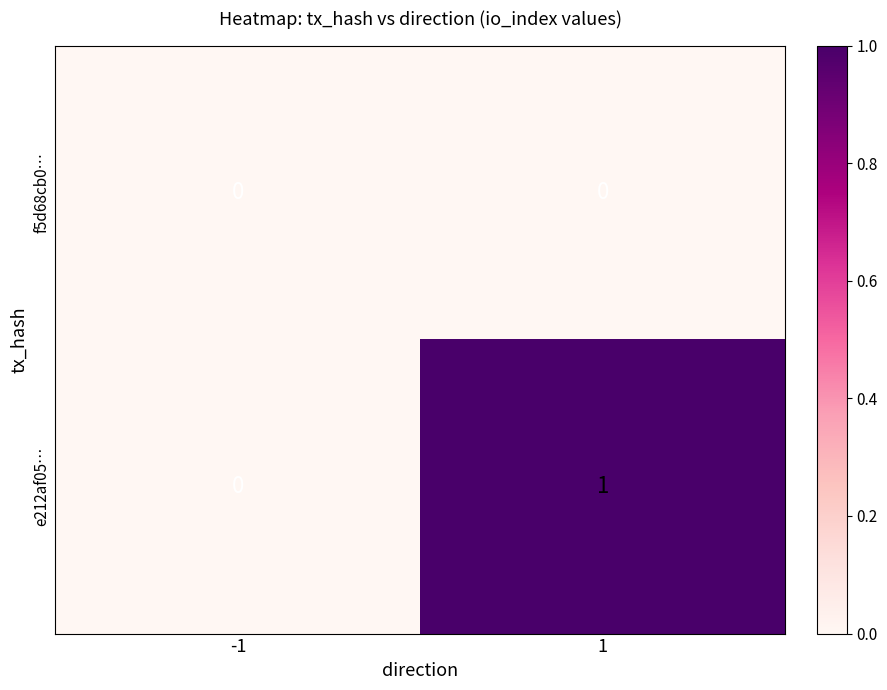

How many distinct data groups are displayed?

2